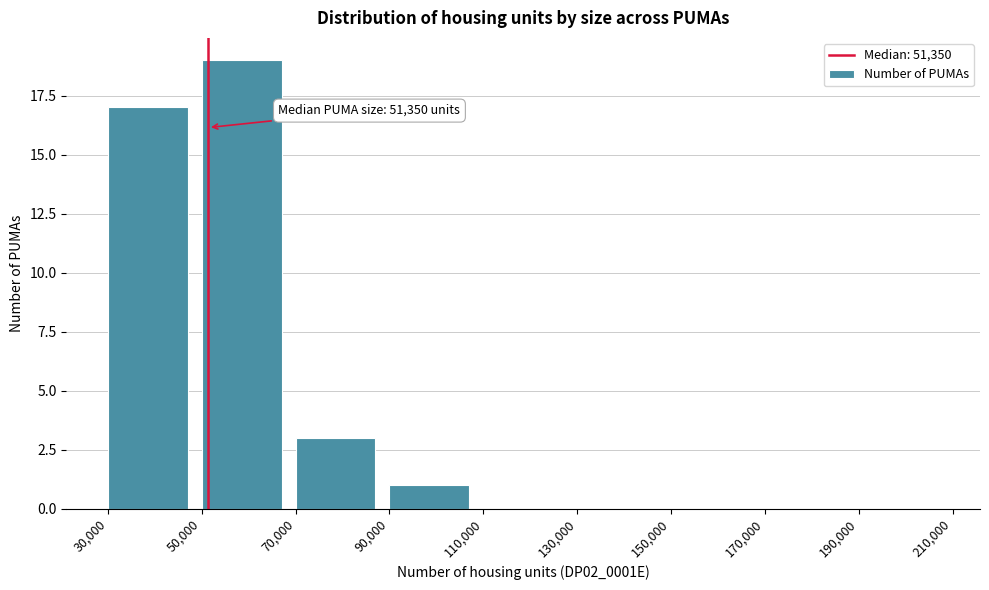

Over which range of the x-axis is the bar tallest?

50,000 to 70,000